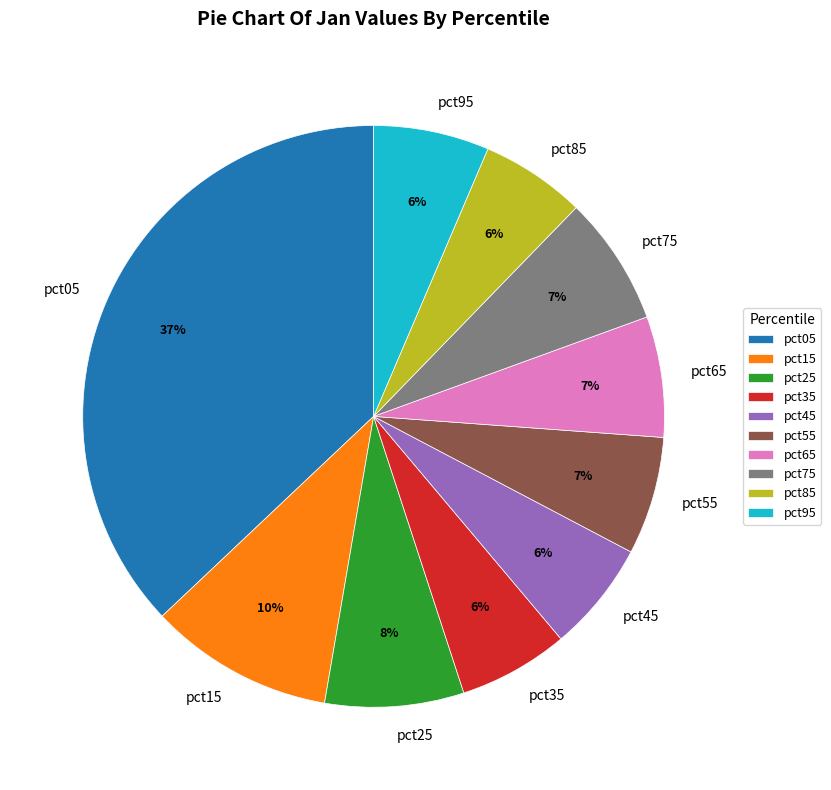

Is it true that pct25 is 8% of the pie?

True